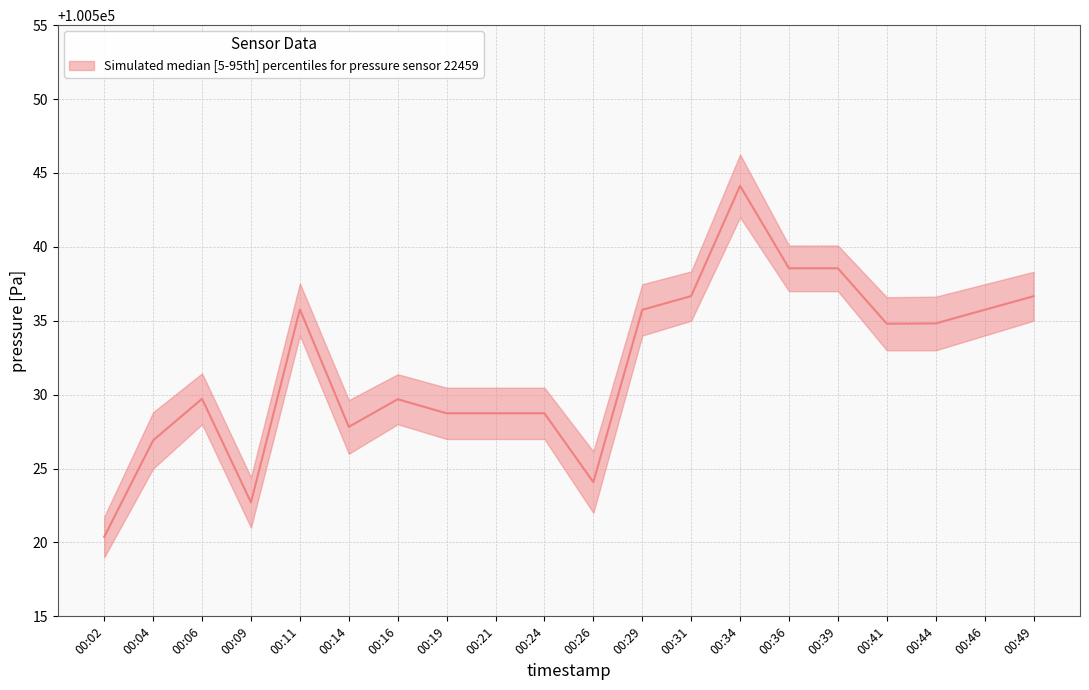

Reading left to right, list all the values displayed in this chart.

pressure_upper: 00:02=100521.8	00:04=100528.8	00:06=100531.4	00:09=100524.4	00:11=100537.5	00:14=100529.6	00:16=100531.4	00:19=100530.5	00:21=100530.5	00:24=100530.5	00:26=100526.2	00:29=100537.5	00:31=100538.3	00:34=100546.2	00:36=100540.1	00:39=100540.1	00:41=100536.6	00:44=100536.6	00:46=100537.5	00:49=100538.3
pressure_lower: 00:02=100519.0	00:04=100525.0	00:06=100528.0	00:09=100521.0	00:11=100534.0	00:14=100526.0	00:16=100528.0	00:19=100527.0	00:21=100527.0	00:24=100527.0	00:26=100522.0	00:29=100534.0	00:31=100535.0	00:34=100542.0	00:36=100537.0	00:39=100537.0	00:41=100533.0	00:44=100533.0	00:46=100534.0	00:49=100535.0
pressure_median: 00:02=100520.4	00:04=100526.9	00:06=100529.7	00:09=100522.7	00:11=100535.8	00:14=100527.8	00:16=100529.7	00:19=100528.7	00:21=100528.7	00:24=100528.7	00:26=100524.1	00:29=100535.7	00:31=100536.7	00:34=100544.1	00:36=100538.6	00:39=100538.6	00:41=100534.8	00:44=100534.8	00:46=100535.7	00:49=100536.7